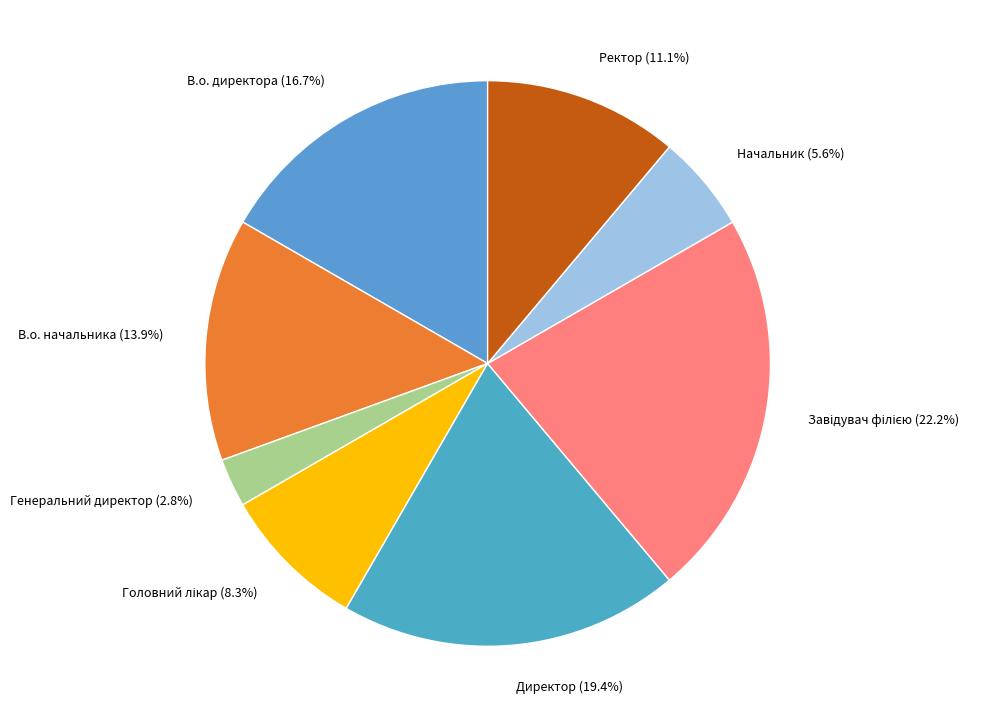

Which has a higher value, В.о. директора (16.7%) or Ректор (11.1%)?

В.о. директора (16.7%)